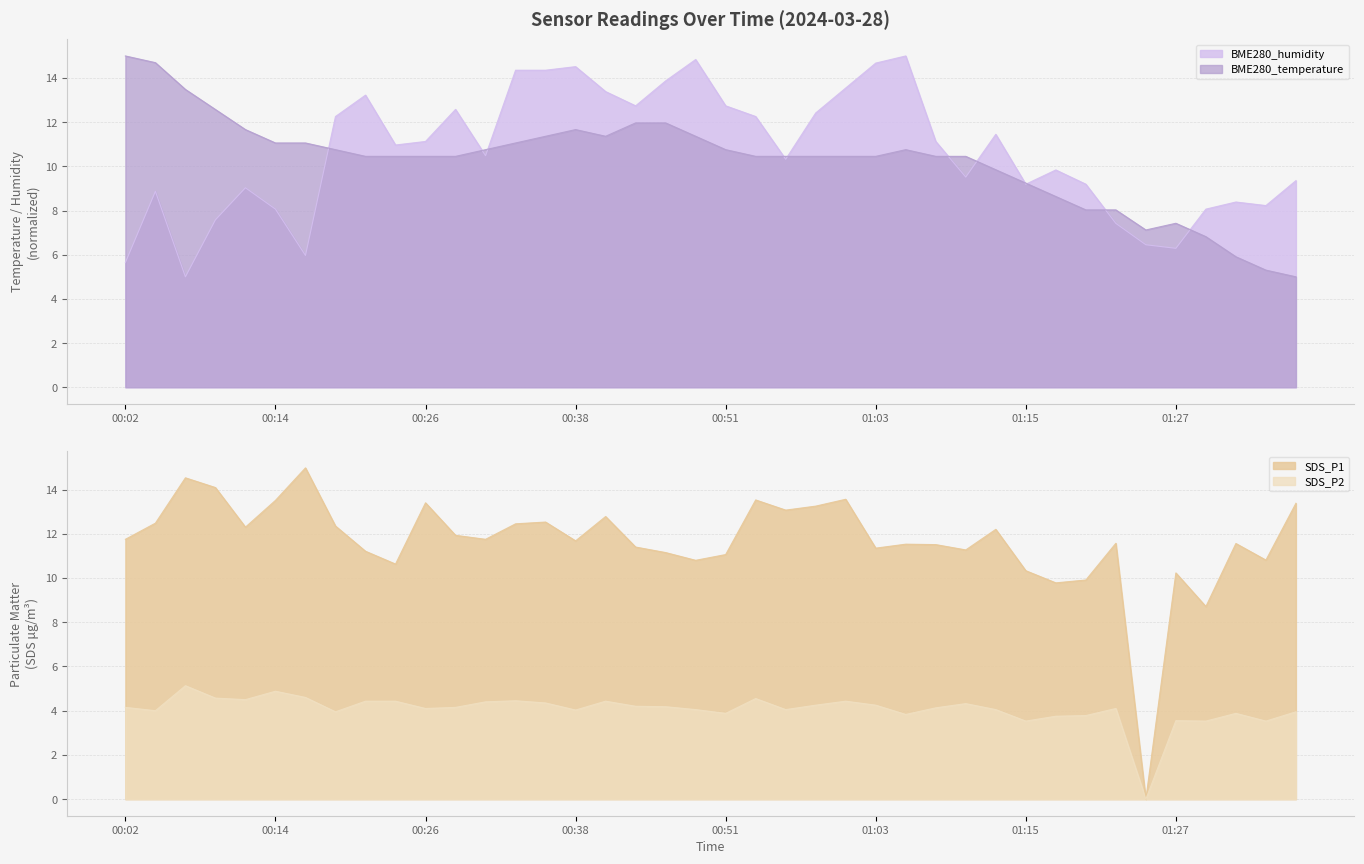

What is the sum of all SDS_P2 values?

162.3